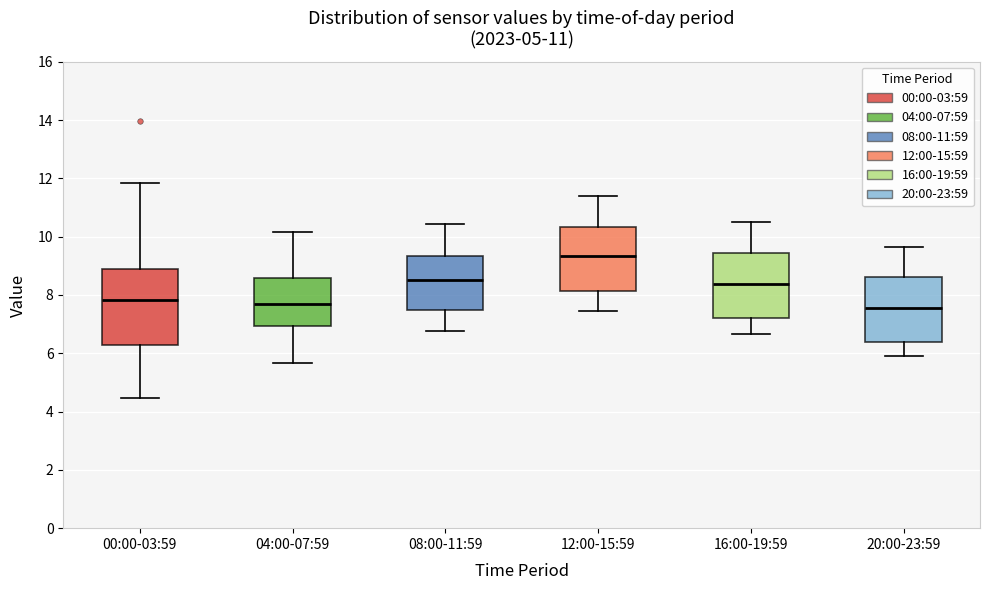

Where does the lower whisker of the box for 12:00-15:59 end on the y-axis? The values are not printed on the chart, so give them approximately, as read against the axis.

7.4